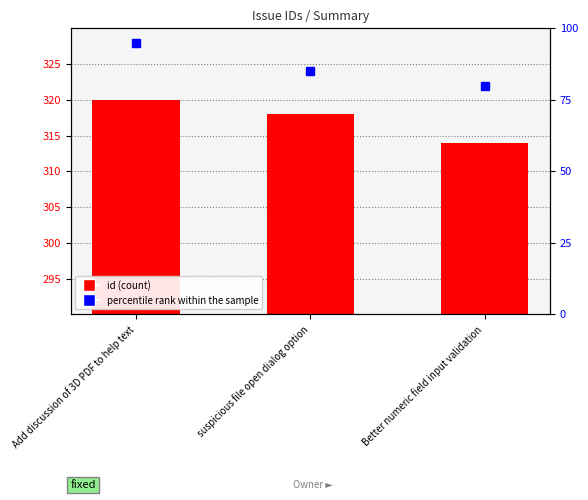

The id series shows 318 at suspicious file open dialog option. True or false?

True